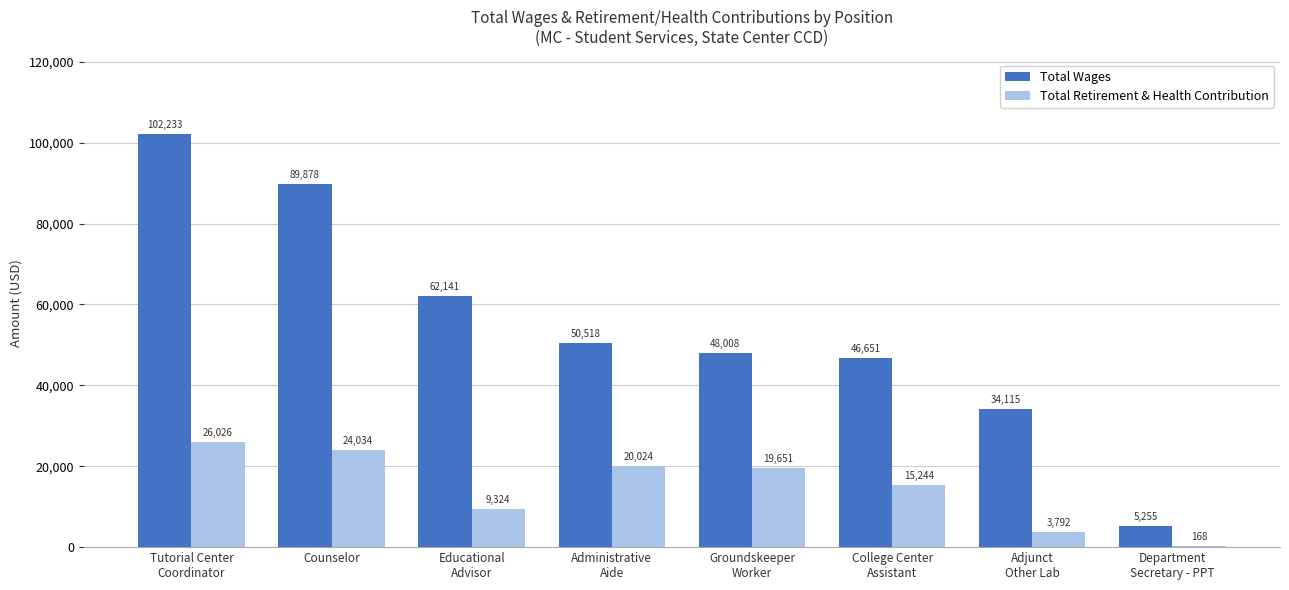

What is the greatest value displayed?

102233